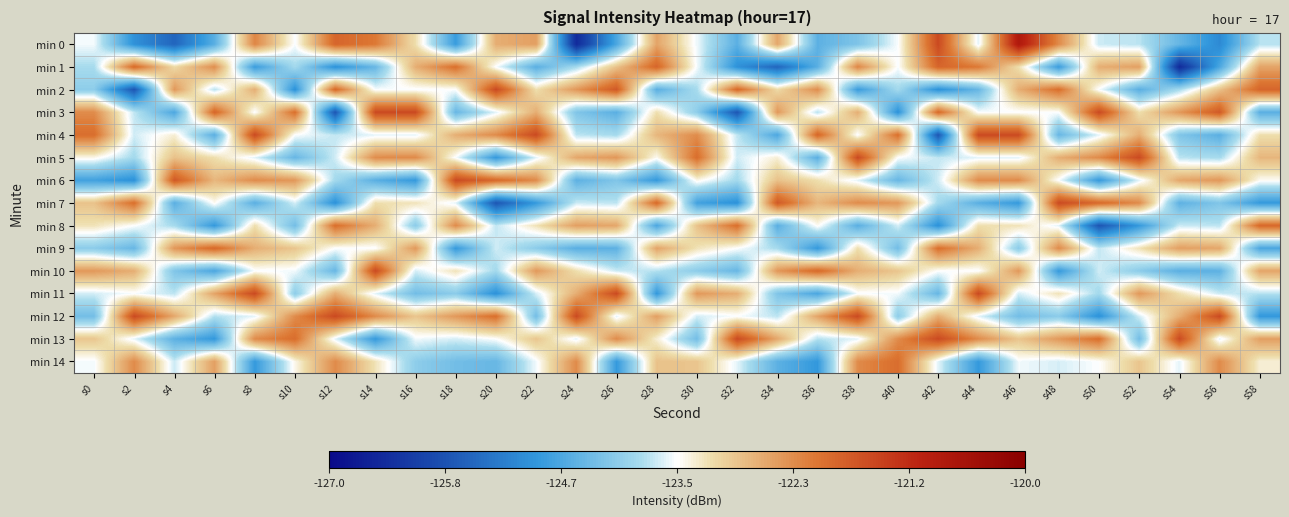

Reading left to right, what are all the values shown in this chart?

min 0: s0=-123.5	s2=-125.0	s4=-125.6	s6=-124.6	s8=-122.3	s10=-123.5	s12=-121.9	s14=-122.1	s16=-123.2	s18=-124.8	s20=-122.7	s22=-122.5	s24=-126.5	s26=-124.7	s28=-122.6	s30=-123.6	s32=-124.5	s34=-122.6	s36=-124.5	s38=-124.2	s40=-123.5	s42=-121.5	s44=-123.6	s46=-120.8	s48=-122.3	s50=-123.7	s52=-123.8	s54=-124.4	s56=-125.1	s58=-123.8
min 1: s0=-123.9	s2=-121.9	s4=-123.1	s6=-122.3	s8=-124.8	s10=-123.9	s12=-125.0	s14=-124.4	s16=-122.7	s18=-122.0	s20=-123.5	s22=-124.5	s24=-123.9	s26=-122.9	s28=-121.9	s30=-123.5	s32=-125.0	s34=-125.6	s36=-124.6	s38=-122.3	s40=-123.5	s42=-121.9	s44=-122.1	s46=-123.2	s48=-124.8	s50=-122.7	s52=-122.5	s54=-126.5	s56=-124.7	s58=-122.6
min 2: s0=-124.1	s2=-125.8	s4=-122.5	s6=-123.8	s8=-122.7	s10=-125.0	s12=-121.9	s14=-123.5	s16=-123.5	s18=-123.5	s20=-121.5	s22=-123.2	s24=-122.4	s26=-121.7	s28=-124.5	s30=-123.9	s32=-121.9	s34=-123.1	s36=-122.3	s38=-124.8	s40=-123.9	s42=-125.0	s44=-124.4	s46=-122.7	s48=-122.0	s50=-123.5	s52=-124.5	s54=-123.9	s56=-122.9	s58=-121.9
min 3: s0=-122.3	s2=-123.8	s4=-124.7	s6=-121.9	s8=-123.5	s10=-122.0	s12=-125.8	s14=-121.5	s16=-121.5	s18=-124.4	s20=-123.6	s22=-122.7	s24=-124.2	s26=-124.5	s28=-123.2	s30=-124.1	s32=-125.8	s34=-122.5	s36=-123.8	s38=-122.7	s40=-125.0	s42=-121.9	s44=-123.5	s46=-123.5	s48=-123.5	s50=-121.5	s52=-123.2	s54=-122.4	s56=-121.7	s58=-124.5
min 4: s0=-122.0	s2=-123.7	s4=-123.3	s6=-124.5	s8=-121.5	s10=-123.5	s12=-123.8	s14=-123.6	s16=-123.6	s18=-122.7	s20=-122.3	s22=-121.5	s24=-123.8	s26=-123.9	s28=-122.8	s30=-122.3	s32=-123.8	s34=-124.7	s36=-121.9	s38=-123.5	s40=-122.0	s42=-125.8	s44=-121.5	s46=-121.5	s48=-124.4	s50=-123.6	s52=-122.7	s54=-124.2	s56=-124.5	s58=-123.2
min 5: s0=-123.4	s2=-123.9	s4=-122.9	s6=-123.2	s8=-123.6	s10=-124.4	s12=-123.7	s14=-122.3	s16=-122.3	s18=-123.5	s20=-124.9	s22=-123.6	s24=-122.6	s26=-122.4	s28=-123.5	s30=-122.0	s32=-123.7	s34=-123.3	s36=-124.5	s38=-121.5	s40=-123.5	s42=-123.8	s44=-123.6	s46=-123.6	s48=-122.7	s50=-122.3	s52=-121.5	s54=-123.8	s56=-123.9	s58=-122.8
min 6: s0=-124.8	s2=-125.0	s4=-121.7	s6=-122.8	s8=-122.3	s10=-122.5	s12=-123.9	s14=-124.5	s16=-124.9	s18=-121.5	s20=-121.9	s22=-122.3	s24=-124.5	s26=-124.2	s28=-124.9	s30=-123.4	s32=-123.9	s34=-122.9	s36=-123.2	s38=-123.6	s40=-124.4	s42=-123.7	s44=-122.3	s46=-122.3	s48=-123.5	s50=-124.9	s52=-123.6	s54=-122.6	s56=-122.4	s58=-123.5
min 7: s0=-122.9	s2=-122.0	s4=-124.5	s6=-123.5	s8=-124.5	s10=-123.7	s12=-125.0	s14=-123.2	s16=-123.2	s18=-123.6	s20=-125.8	s22=-124.9	s24=-123.7	s26=-123.8	s28=-121.9	s30=-124.8	s32=-125.0	s34=-121.7	s36=-122.8	s38=-122.3	s40=-122.5	s42=-123.9	s44=-124.5	s46=-124.9	s48=-121.5	s50=-121.9	s52=-122.3	s54=-124.5	s56=-124.2	s58=-124.9
min 8: s0=-123.2	s2=-123.5	s4=-123.9	s6=-124.9	s8=-123.2	s10=-124.3	s12=-122.0	s14=-122.7	s16=-124.1	s18=-122.3	s20=-123.8	s22=-123.2	s24=-122.5	s26=-122.6	s28=-124.7	s30=-122.9	s32=-122.0	s34=-124.5	s36=-123.5	s38=-124.5	s40=-123.7	s42=-125.0	s44=-123.2	s46=-123.2	s48=-123.6	s50=-125.8	s52=-124.9	s54=-123.7	s56=-123.8	s58=-121.9
min 9: s0=-124.1	s2=-124.4	s4=-122.4	s6=-121.9	s8=-122.7	s10=-122.9	s12=-123.5	s14=-123.5	s16=-122.5	s18=-124.9	s20=-123.7	s22=-124.1	s24=-124.5	s26=-124.5	s28=-122.6	s30=-123.2	s32=-123.5	s34=-123.9	s36=-124.9	s38=-123.2	s40=-124.3	s42=-122.0	s44=-122.7	s46=-124.1	s48=-122.3	s50=-123.8	s52=-123.2	s54=-122.5	s56=-122.6	s58=-124.7
min 10: s0=-122.5	s2=-122.7	s4=-124.2	s6=-124.7	s8=-123.5	s10=-123.5	s12=-124.4	s14=-121.5	s16=-123.7	s18=-123.2	s20=-123.9	s22=-122.5	s24=-123.2	s26=-123.7	s28=-123.8	s30=-124.1	s32=-124.4	s34=-122.4	s36=-121.9	s38=-122.7	s40=-122.9	s42=-123.5	s44=-123.5	s46=-122.5	s48=-124.9	s50=-123.7	s52=-124.1	s54=-124.5	s56=-124.5	s58=-122.6
min 11: s0=-123.7	s2=-123.5	s4=-123.8	s6=-122.6	s8=-121.5	s10=-124.1	s12=-122.7	s14=-123.6	s16=-124.3	s18=-124.1	s20=-125.0	s22=-123.7	s24=-122.7	s26=-121.5	s28=-124.9	s30=-122.5	s32=-122.7	s34=-124.2	s36=-124.7	s38=-123.5	s40=-123.5	s42=-124.4	s44=-121.5	s46=-123.7	s48=-123.2	s50=-123.9	s52=-122.5	s54=-123.2	s56=-123.7	s58=-123.8
min 12: s0=-124.3	s2=-121.5	s4=-122.6	s6=-123.8	s8=-123.6	s10=-122.3	s12=-121.5	s14=-122.3	s16=-122.9	s18=-122.5	s20=-122.0	s22=-124.3	s24=-121.5	s26=-123.6	s28=-122.5	s30=-123.7	s32=-123.5	s34=-123.8	s36=-122.6	s38=-121.5	s40=-124.1	s42=-122.7	s44=-123.6	s46=-124.3	s48=-124.1	s50=-125.0	s52=-123.7	s54=-122.7	s56=-121.5	s58=-124.9
min 13: s0=-122.9	s2=-123.6	s4=-124.5	s6=-124.9	s8=-122.3	s10=-122.0	s12=-123.6	s14=-124.9	s16=-123.5	s18=-123.7	s20=-123.5	s22=-122.9	s24=-123.6	s26=-122.3	s28=-123.3	s30=-124.3	s32=-121.5	s34=-122.6	s36=-123.8	s38=-123.6	s40=-122.3	s42=-121.5	s44=-122.3	s46=-122.9	s48=-122.5	s50=-122.0	s52=-124.3	s54=-121.5	s56=-123.6	s58=-122.5
min 14: s0=-123.5	s2=-122.3	s4=-123.7	s6=-122.5	s8=-124.9	s10=-123.4	s12=-122.3	s14=-123.2	s16=-124.1	s18=-124.3	s20=-124.4	s22=-123.5	s24=-122.3	s26=-124.9	s28=-122.9	s30=-122.9	s32=-123.6	s34=-124.5	s36=-124.9	s38=-122.3	s40=-122.0	s42=-123.6	s44=-124.9	s46=-123.5	s48=-123.7	s50=-123.5	s52=-122.9	s54=-123.6	s56=-122.3	s58=-123.3